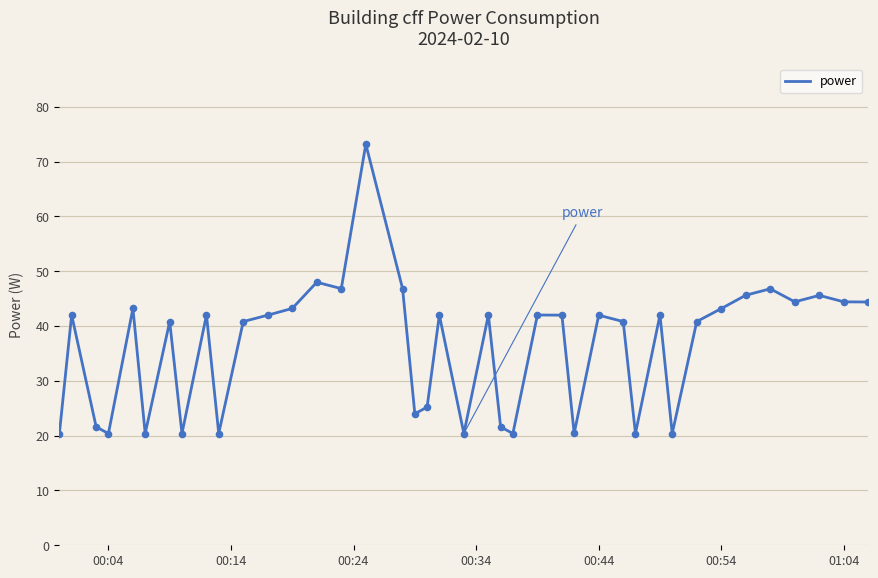

What is the difference between the maximum and minimum values?

52.8